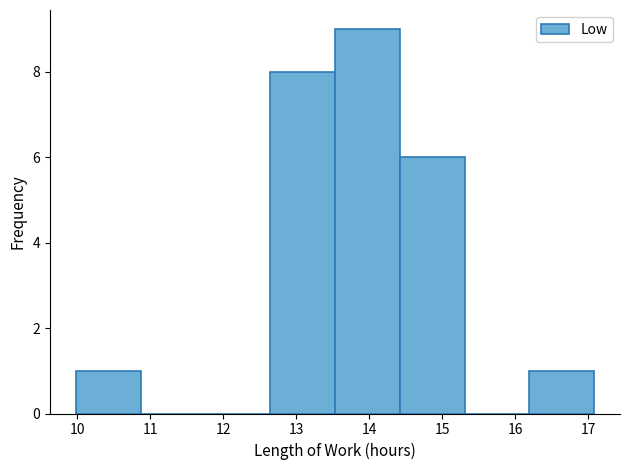

Which range on the x-axis has the tallest bar?

13.5 to 14.4